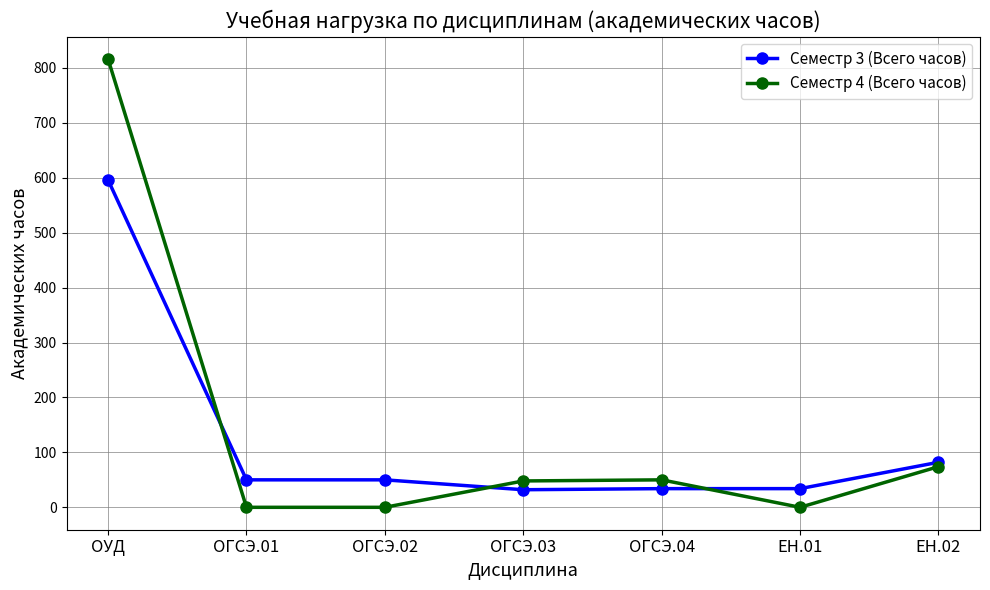

What is the value of the Семестр 4 (Всего часов) point at the 7th from the left?

74